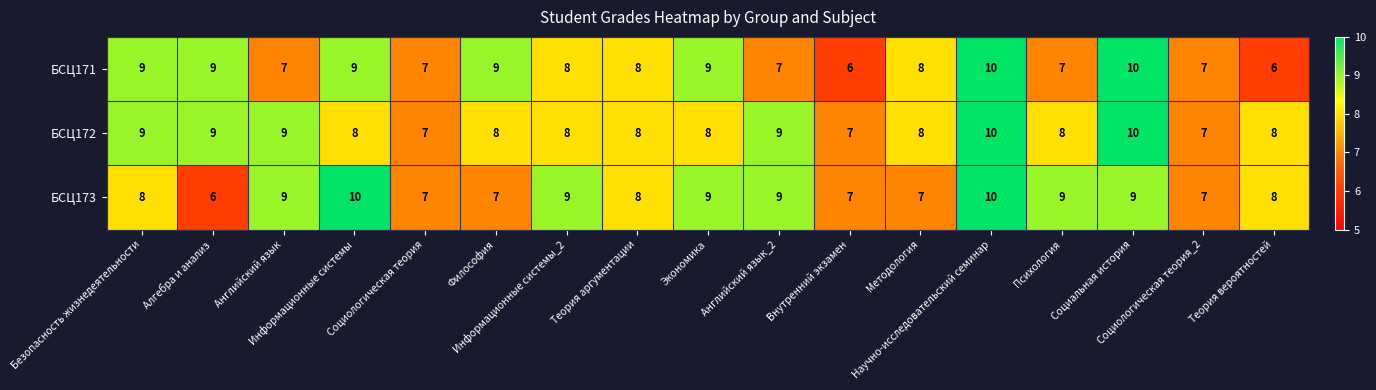

At which category is the sum across all series the highest?

Научно-исследовательский семинар